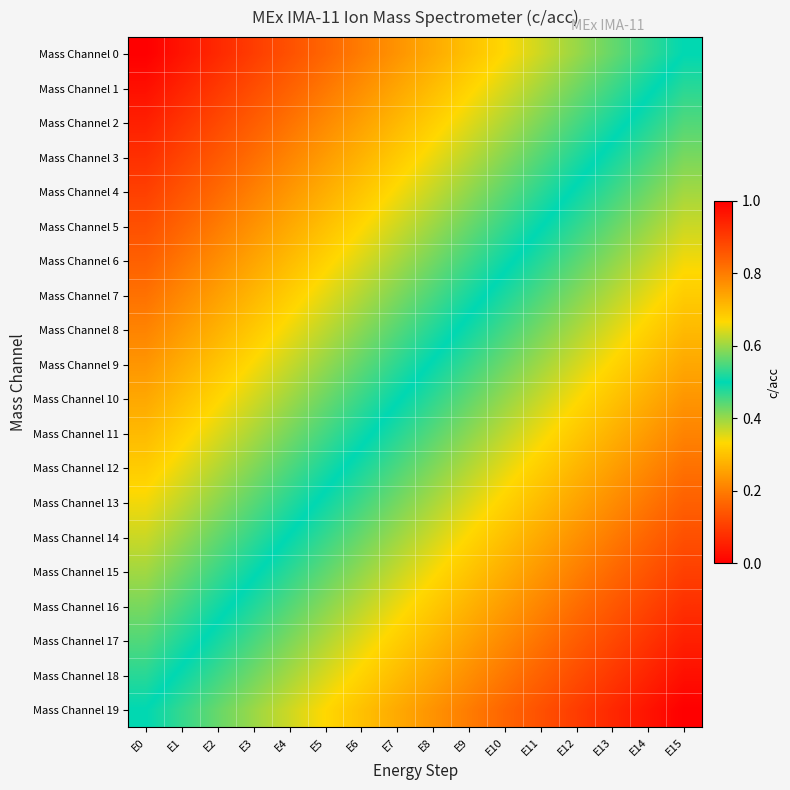

At which category is the sum across all series the highest?

E15